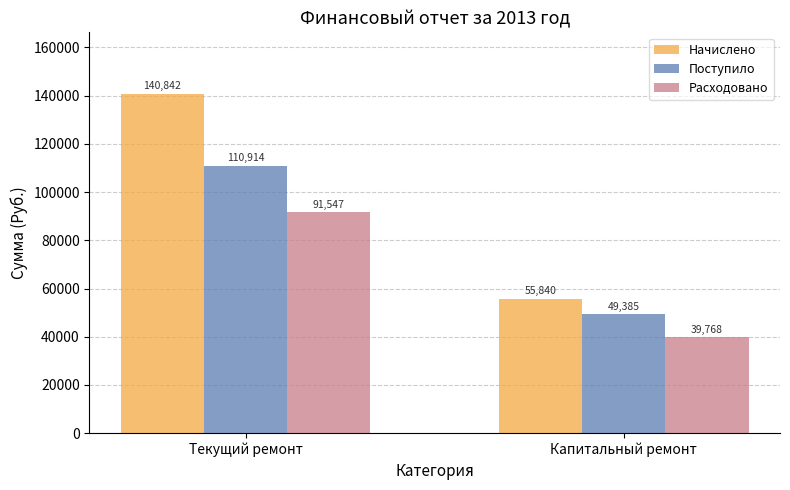

What is the greatest value displayed?

140842.0